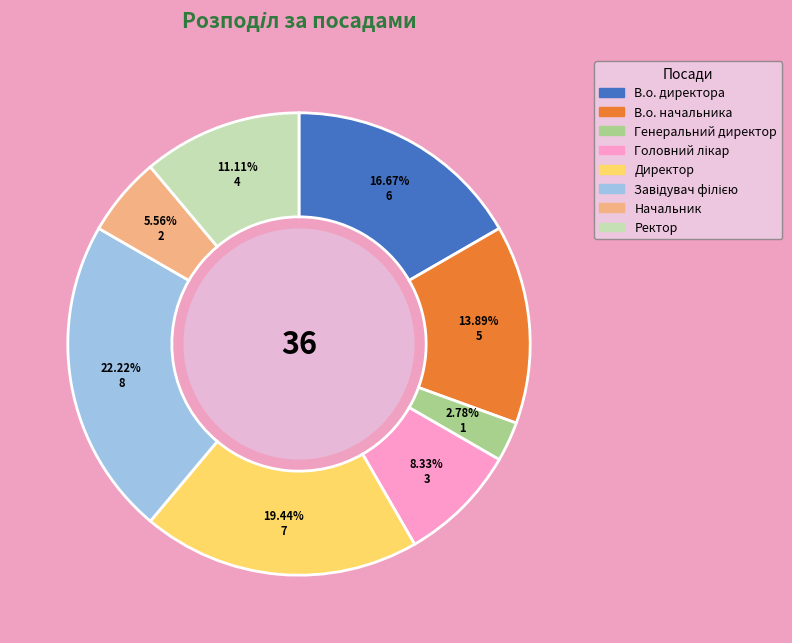

How many segments does this pie chart have?

8